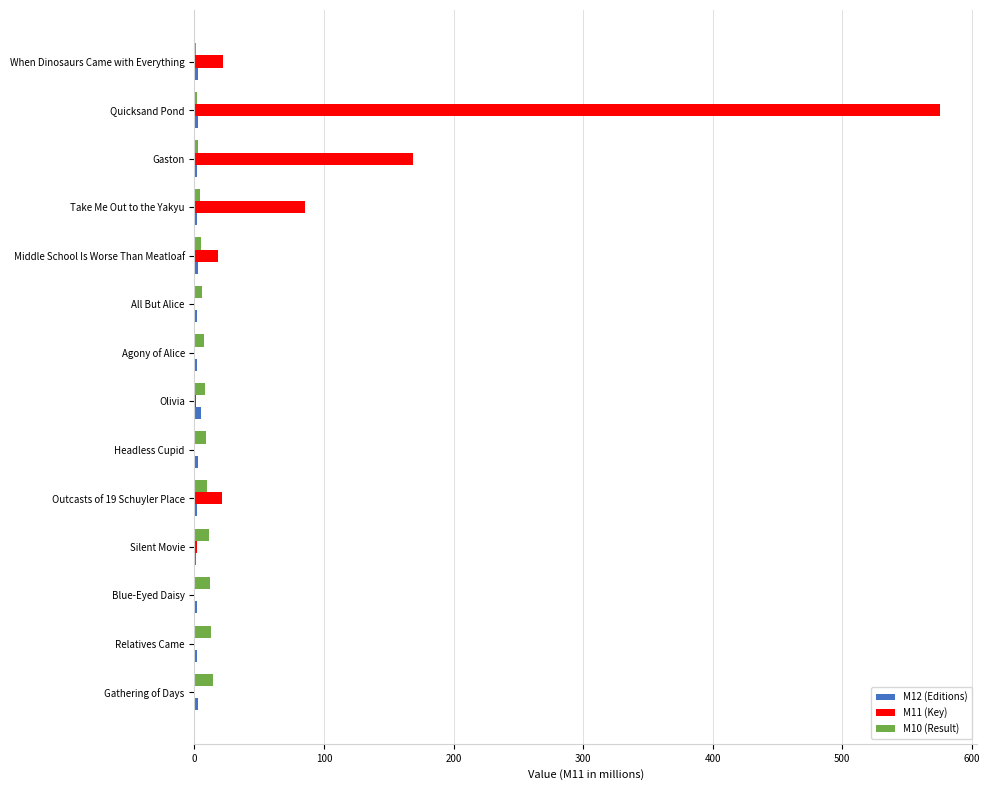

Which label corresponds to the largest value in the chart?

Quicksand Pond